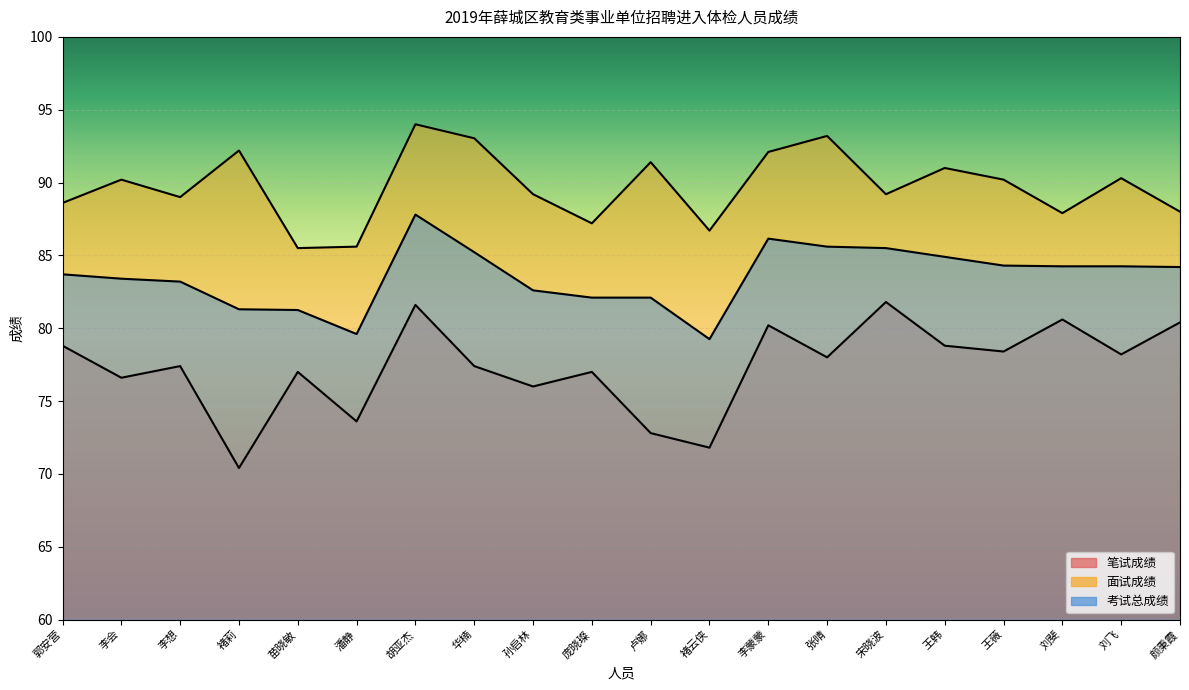

Reading right to left, list all the values displayed in this chart.

笔试成绩: 颜秉霞=80.4	刘飞=78.2	刘斐=80.6	王薇=78.4	王韩=78.8	宋晓波=81.8	张晴=78.0	李蒙蒙=80.2	褚云侠=71.8	卢娜=72.8	庞晓璨=77.0	孙启林=76.0	华楠=77.4	胡亚杰=81.6	潘静=73.6	苗晓敏=77.0	褚莉=70.4	李想=77.4	李会=76.6	郭安营=78.8
面试成绩: 颜秉霞=88.0	刘飞=90.3	刘斐=87.9	王薇=90.2	王韩=91.0	宋晓波=89.2	张晴=93.2	李蒙蒙=92.1	褚云侠=86.7	卢娜=91.4	庞晓璨=87.2	孙启林=89.2	华楠=93.0	胡亚杰=94.0	潘静=85.6	苗晓敏=85.5	褚莉=92.2	李想=89.0	李会=90.2	郭安营=88.6
考试总成绩: 颜秉霞=84.2	刘飞=84.2	刘斐=84.2	王薇=84.3	王韩=84.9	宋晓波=85.5	张晴=85.6	李蒙蒙=86.2	褚云侠=79.2	卢娜=82.1	庞晓璨=82.1	孙启林=82.6	华楠=85.2	胡亚杰=87.8	潘静=79.6	苗晓敏=81.2	褚莉=81.3	李想=83.2	李会=83.4	郭安营=83.7